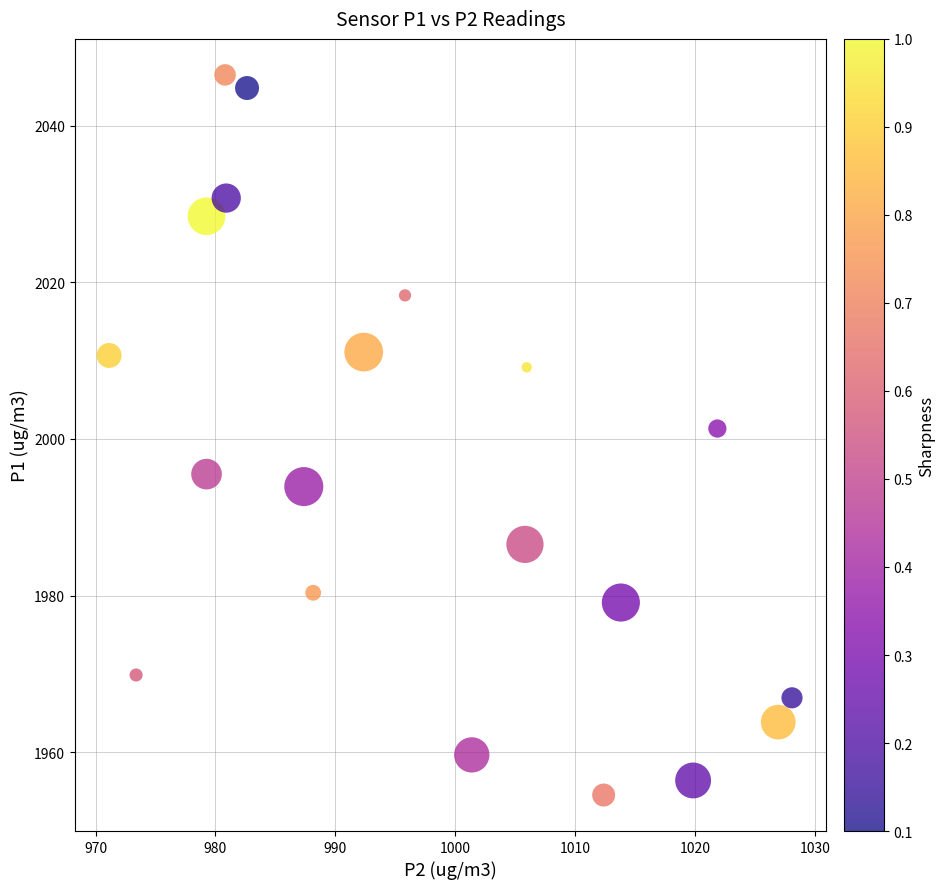

What Y value in the scatter plot is closest to 2000?

2001.3